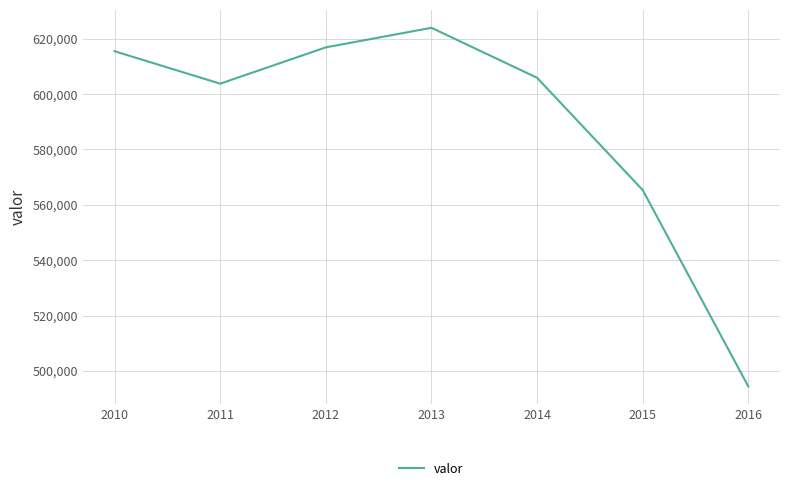

Approximately how many times larger is the value at 2011 compared to 2014?

1.0